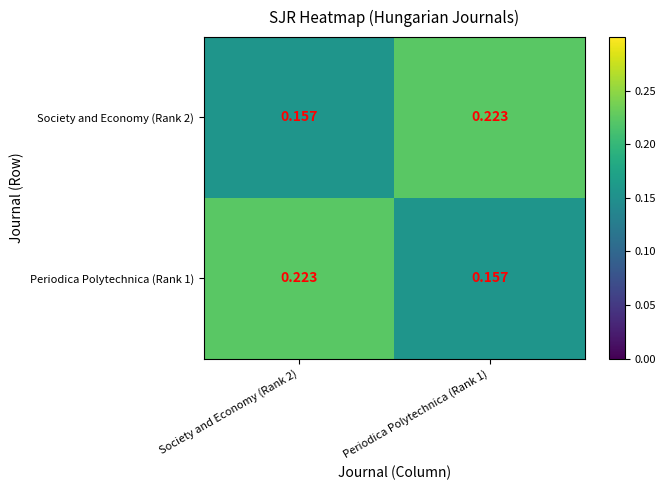

Reading left to right, list all the values displayed in this chart.

Society and Economy (Rank 2): Society and Economy (Rank 2)=0.2	Periodica Polytechnica (Rank 1)=0.2
Periodica Polytechnica (Rank 1): Society and Economy (Rank 2)=0.2	Periodica Polytechnica (Rank 1)=0.2